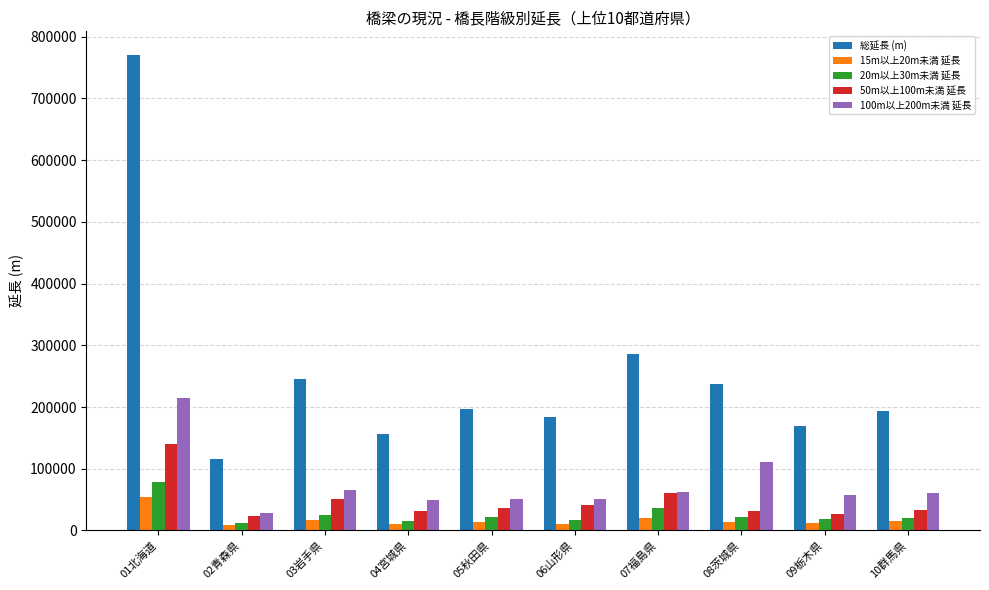

What are all the series names shown in the legend?

総延長 (m), 15m以上20m未満 延長, 20m以上30m未満 延長, 50m以上100m未満 延長, 100m以上200m未満 延長